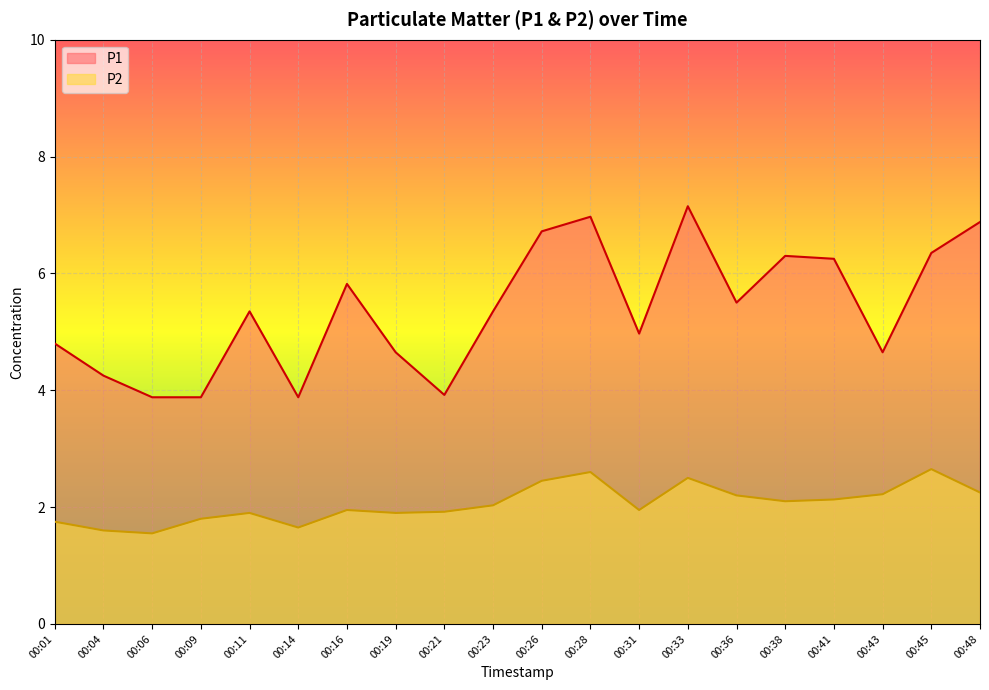

The value of P2 at 00:33 is 3.3. True or false?

False